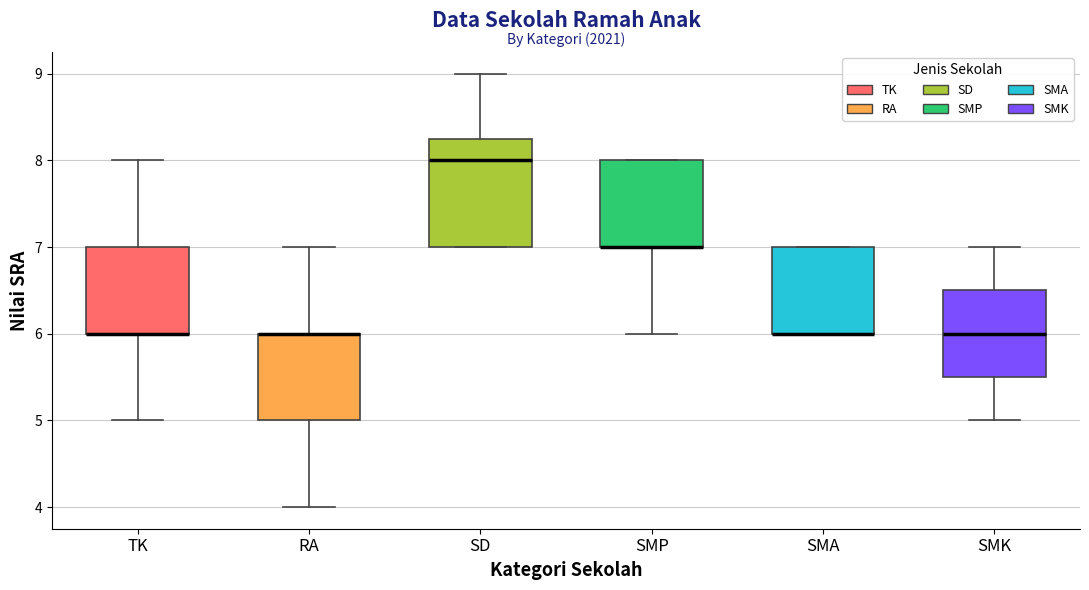

Reading left to right, read every box against the y-axis: the position of its median line, the range the box covers, and the ends of its whiskers. The values are not printed on the chart, so give them approximately, as read against the axis.

TK: median 6.0 (drawn on the box's lower edge), box 6.0 to 7.0, whiskers 5.0 to 8.0
RA: median 6.0 (drawn on the box's upper edge), box 5.0 to 6.0, whiskers 4.0 to 7.0
SD: median 8.0, box 7.0 to 8.3, whiskers 7.0 to 9.0
SMP: median 7.0 (drawn on the box's lower edge), box 7.0 to 8.0, whiskers 6.0 to 8.0
SMA: median 6.0 (drawn on the box's lower edge), box 6.0 to 7.0, whiskers 6.0 to 7.0
SMK: median 6.0, box 5.5 to 6.5, whiskers 5.0 to 7.0